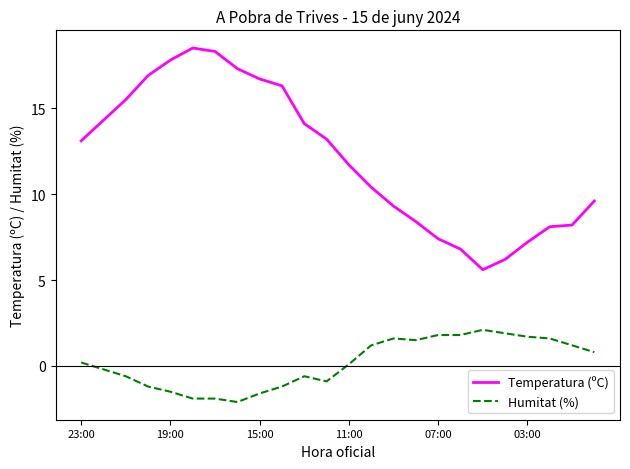

Which series has the largest range (max minus min)?

Temperatura (ºC)